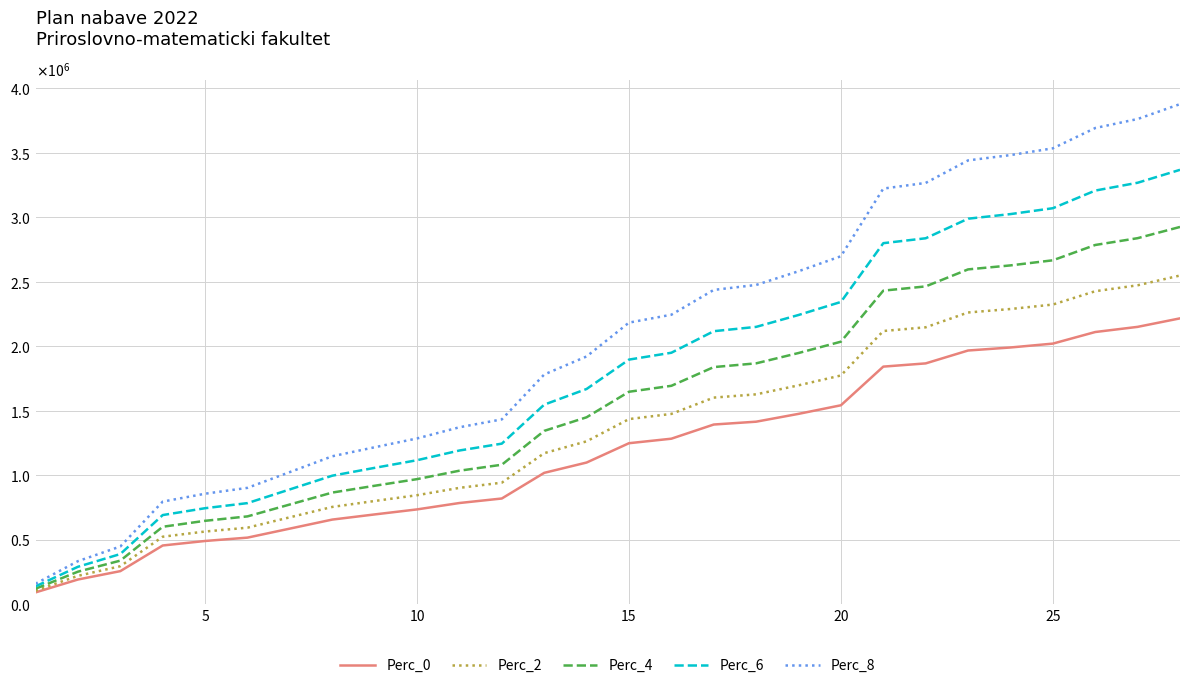

Reading right to left, transcribe all the data shown in this chart.

Perc_0: 2216347.5	2150347.5	2110347.5	2020347.5	1990347.5	1966847.5	1866897.5	1841897.5	1541897.5	1475297.5	1414586.7	1392586.7	1282586.7	1247586.7	1097586.7	1017586.7	818586.7	783586.7	734000.0	695000.0	655000.0	585000.0	515000.0	489000.0	454000.0	255000.0	190000.0	90000.0
Perc_2: 2548799.6	2472899.6	2426899.6	2323399.6	2288899.6	2261874.6	2146932.1	2118182.1	1773182.1	1696592.1	1626774.7	1601474.7	1474974.7	1434724.7	1262224.7	1170224.7	941374.7	901124.7	844100.0	799250.0	753250.0	672750.0	592250.0	562350.0	522100.0	293250.0	218500.0	103500.0
Perc_4: 2925578.7	2838458.7	2785658.7	2666858.7	2627258.7	2596238.7	2464304.7	2431304.7	2035304.7	1947392.7	1867254.4	1838214.4	1693014.4	1646814.4	1448814.4	1343214.4	1080534.4	1034334.4	968880.0	917400.0	864600.0	772200.0	679800.0	645480.0	599280.0	336600.0	250800.0	118800.0
Perc_6: 3368848.2	3268528.2	3207728.2	3070928.2	3025328.2	2989608.2	2837684.2	2799684.2	2343684.2	2242452.2	2150171.7	2116731.7	1949531.7	1896331.7	1668331.7	1546731.7	1244251.7	1191051.7	1115680.0	1056400.0	995600.0	889200.0	782800.0	743280.0	690080.0	387600.0	288800.0	136800.0
Perc_8: 3878608.1	3763108.1	3693108.1	3535608.1	3483108.1	3441983.1	3267070.6	3223320.6	2698320.6	2581770.6	2475526.7	2437026.7	2244526.7	2183276.7	1920776.7	1780776.7	1432526.7	1371276.7	1284500.0	1216250.0	1146250.0	1023750.0	901250.0	855750.0	794500.0	446250.0	332500.0	157500.0